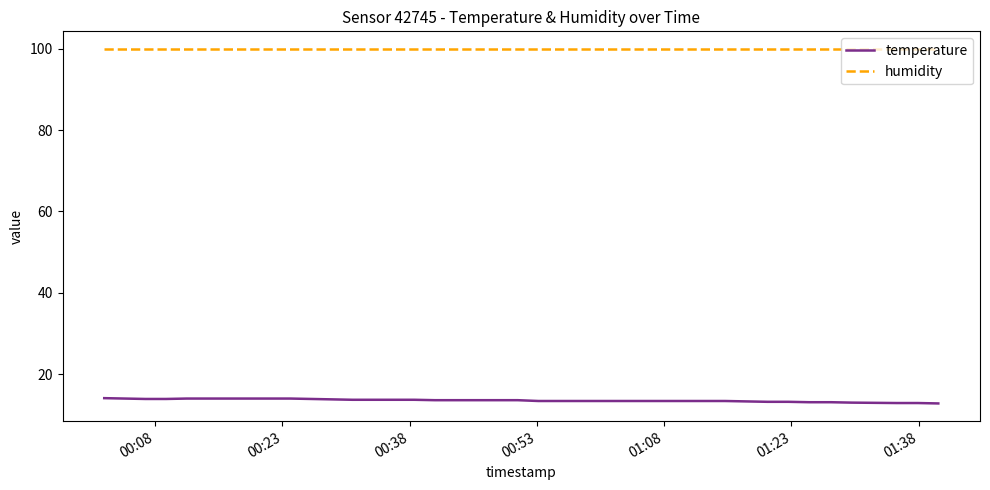

True or false: humidity and temperature cross at least once.

False